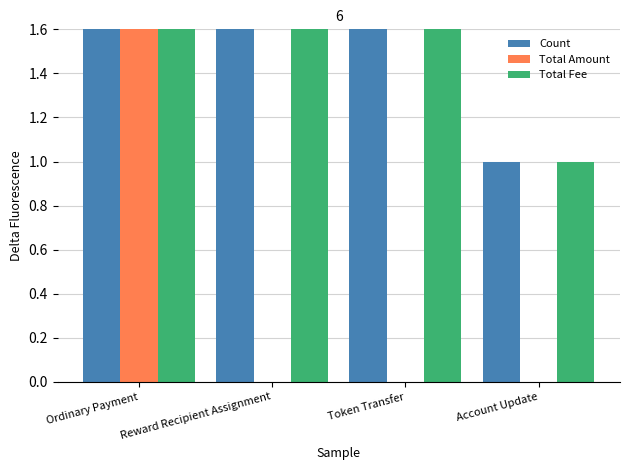

Which category has the lowest value across all series?

Reward Recipient Assignment